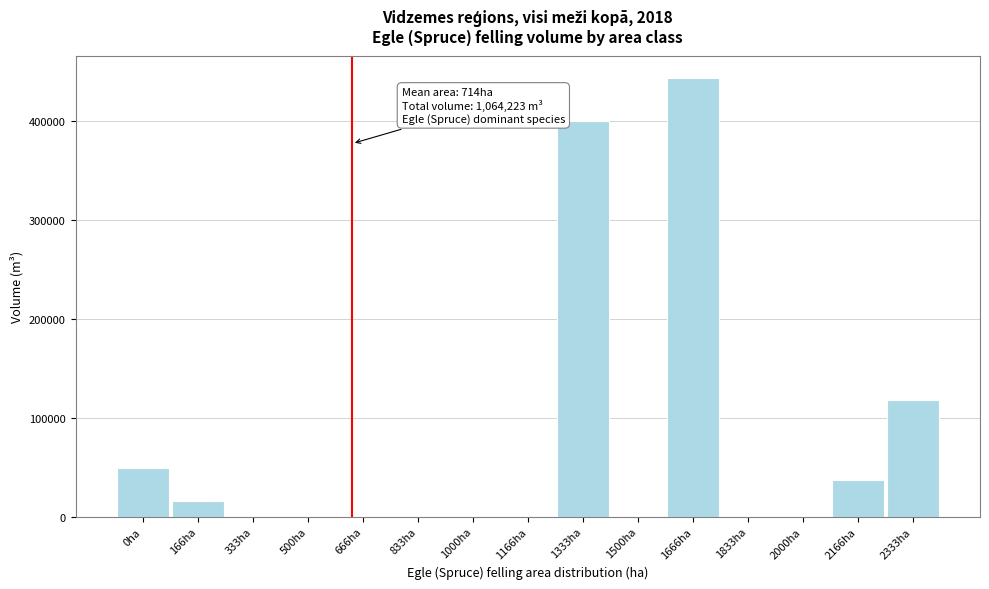

Reading left to right, what are all the values shown in this chart?

0ha=49020	166ha=15995	333ha=0	500ha=0	666ha=0	833ha=0	1000ha=0	1166ha=0	1333ha=400011	1500ha=0	1666ha=444181	1833ha=0	2000ha=0	2166ha=36833	2333ha=118183